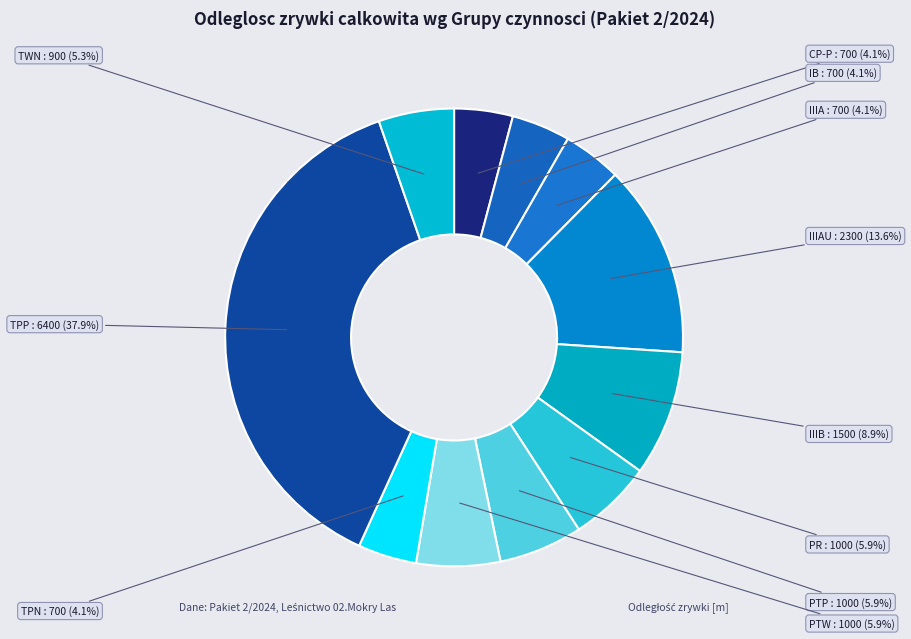

Count the number of slices in the pie.

11